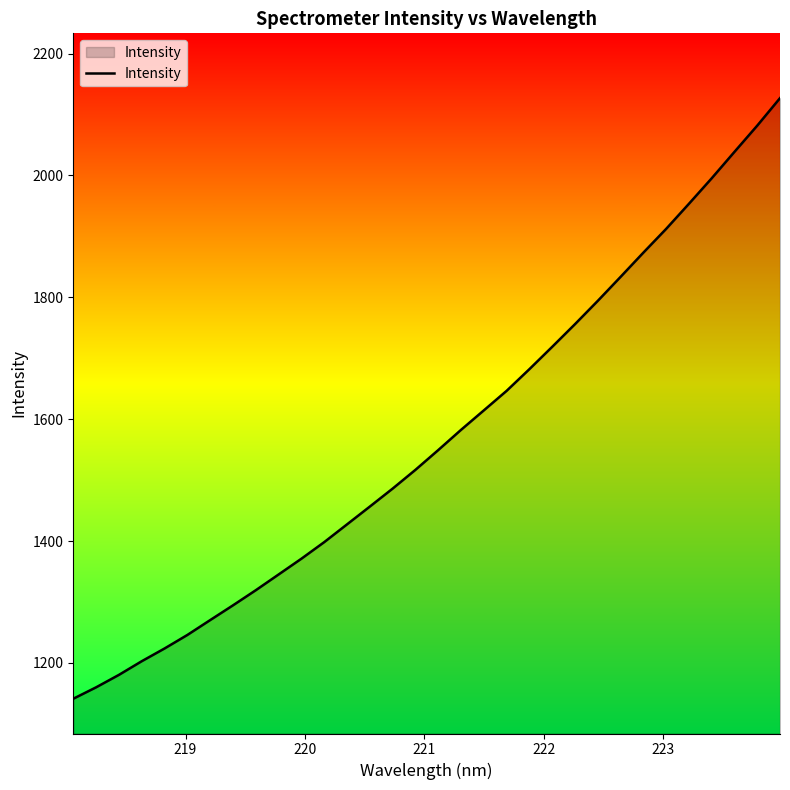

What is the greatest value displayed?

2127.0